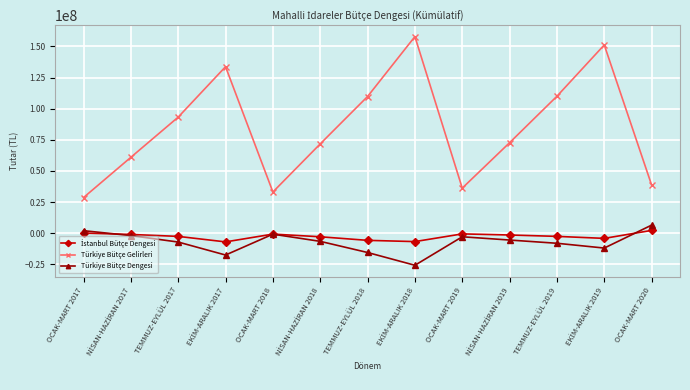

True or false: Türkiye Bütçe Gelirleri has more than 2 points higher than both neighbors.

True